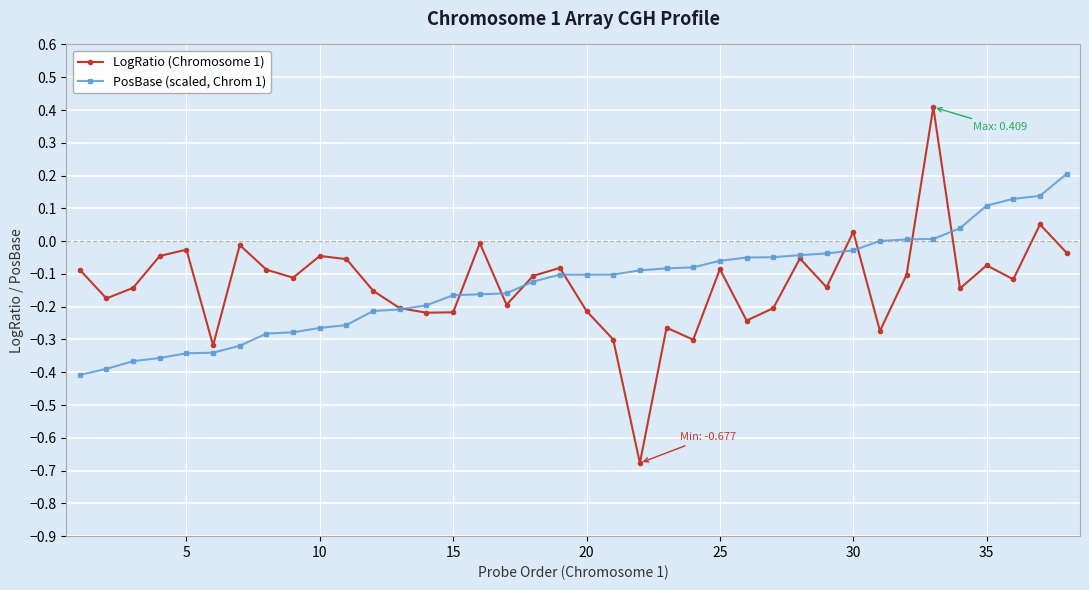

What is the maximum value for LogRatio (Chromosome 1)?

0.4